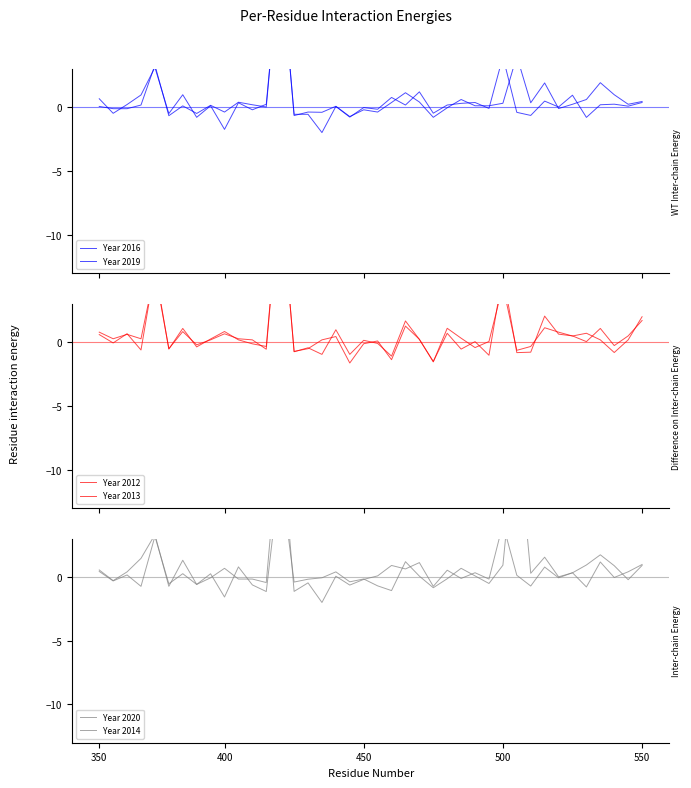

How many categories are shown in the chart?

40